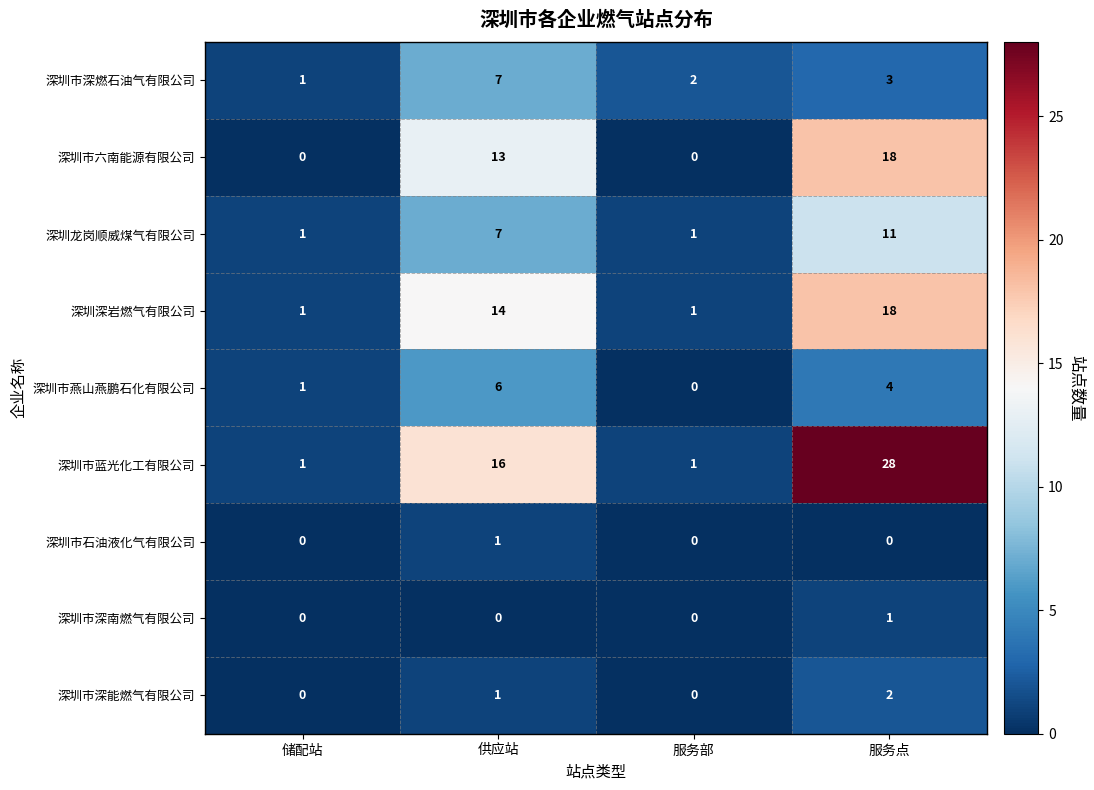

True or false: 深圳龙岗顺威煤气有限公司 has a value of 11 at 服务点.

True